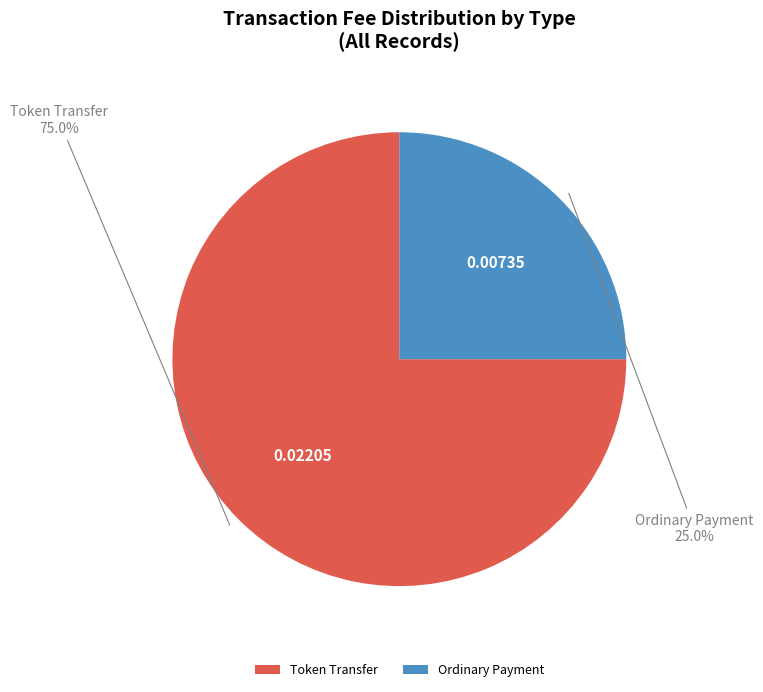

Does Ordinary Payment account for over 50% of the chart?

No